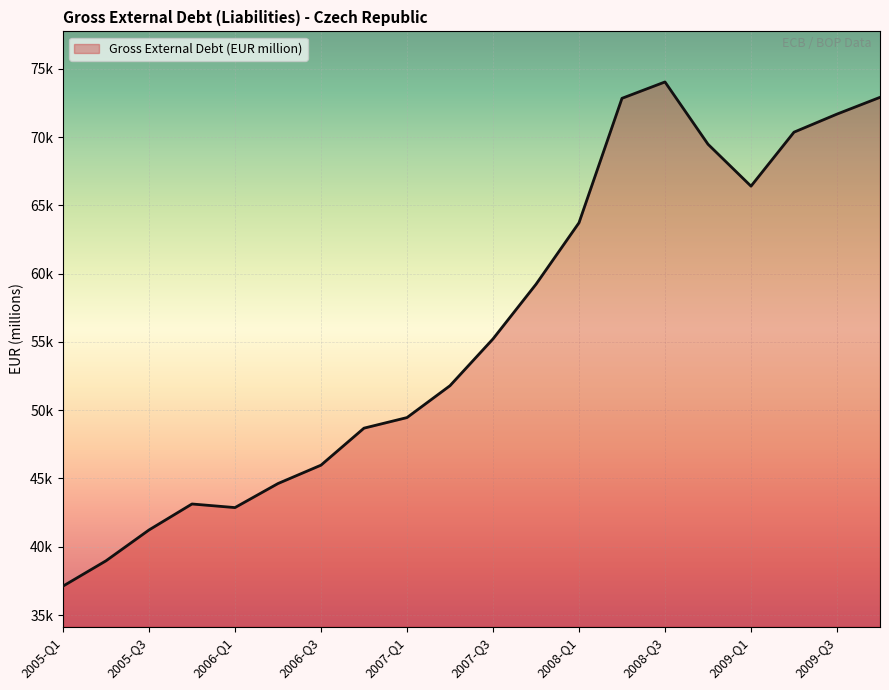

Is this an area chart (filled region under the line)?

Yes